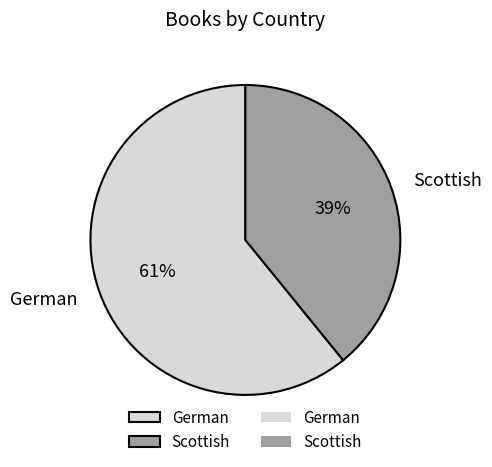

Which slice is the largest?

German